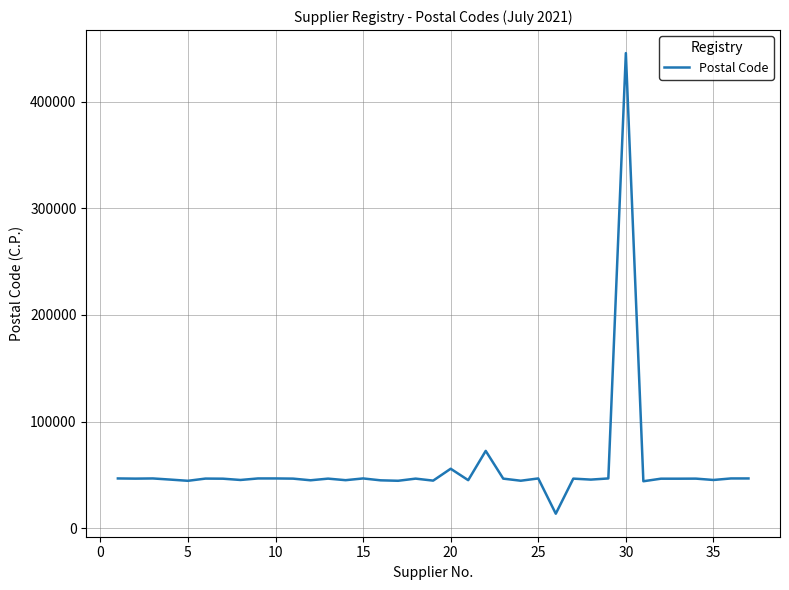

What is the greatest value displayed?

445550